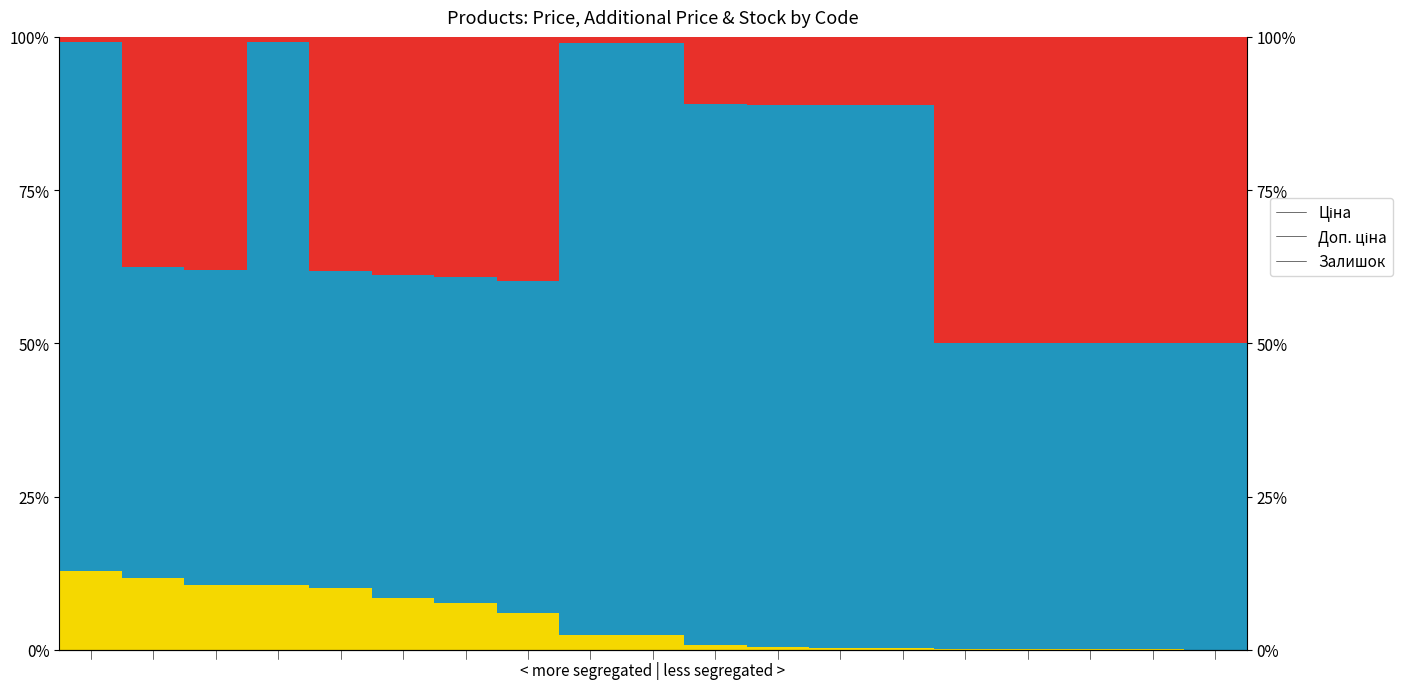

What is the value of the Ціна bar at the 14th from the left?

11.1